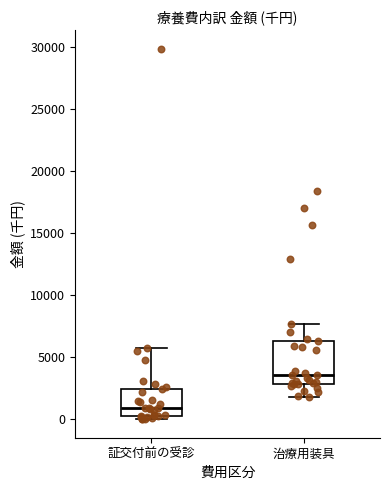

Where is the upper edge of the box for 治療用装具 on the y-axis? The values are not printed on the chart, so give them approximately, as read against the axis.

6500